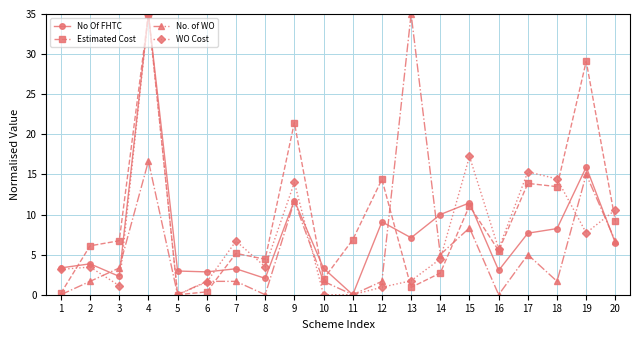

At which category is the sum across all series the highest?

4